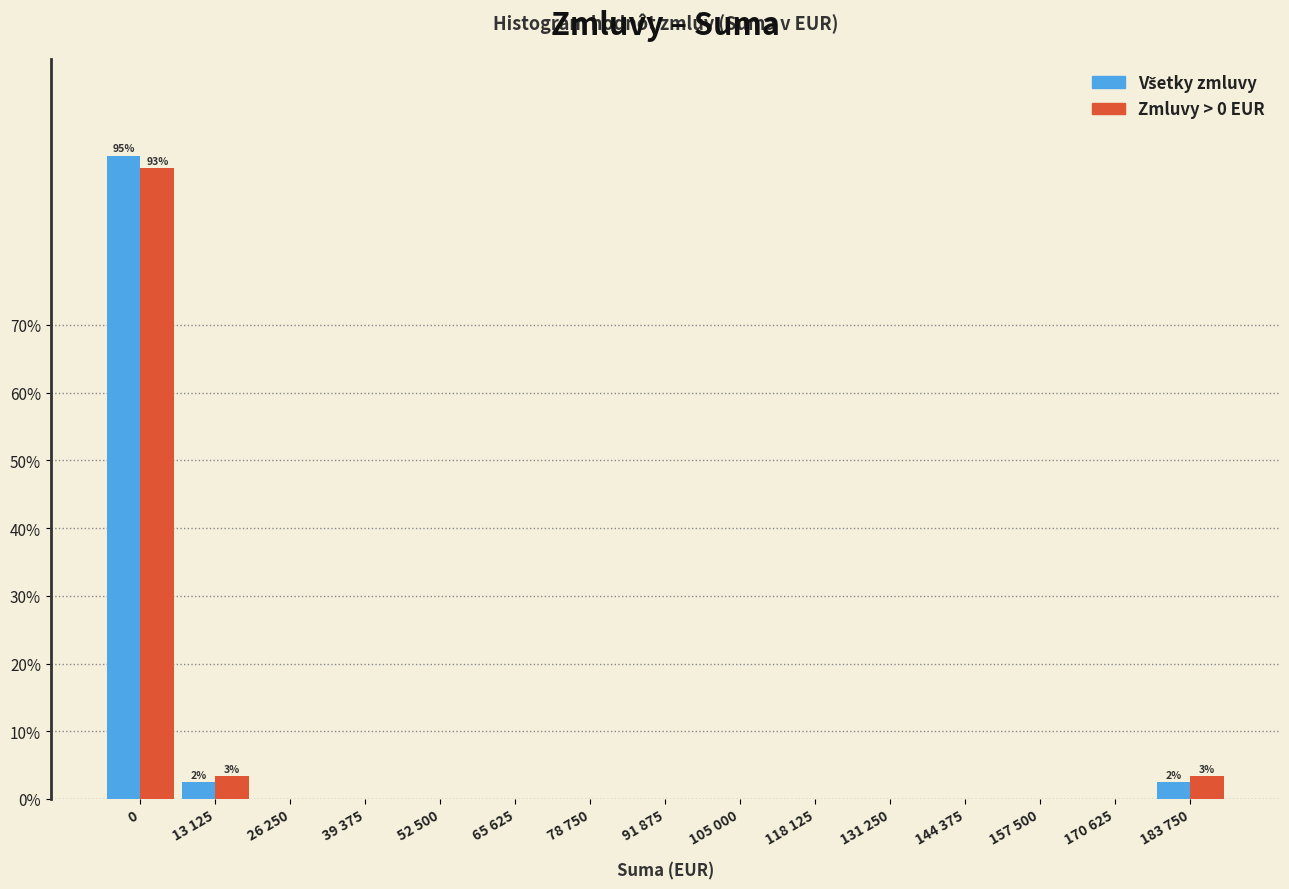

What is the maximum value for Zmluvy > 0 EUR?

93.1